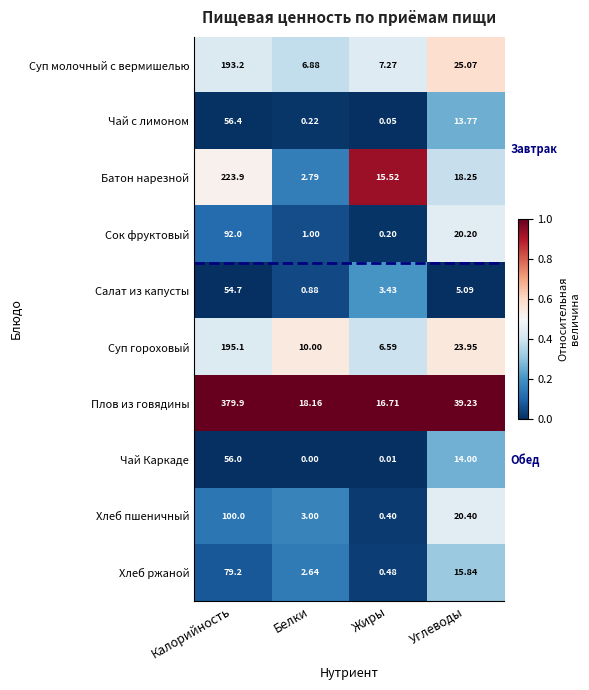

Where is Салат из капусты nearest to the value 27?

Углеводы